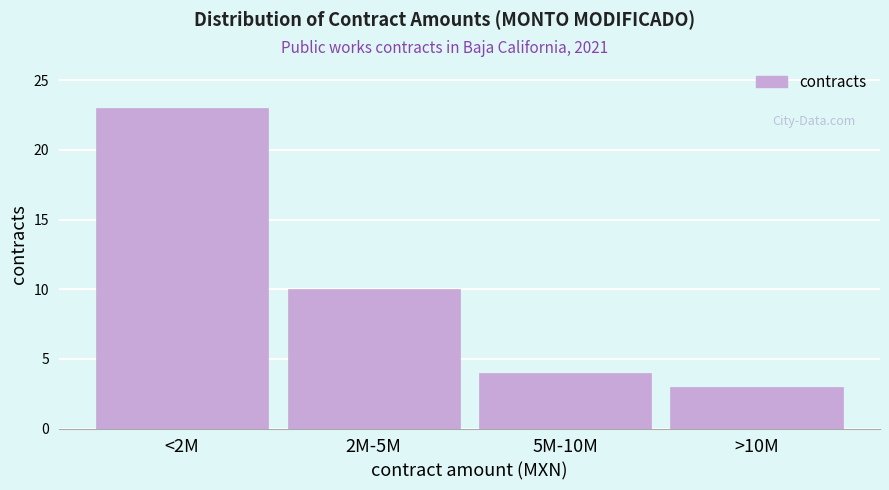

Reading left to right, extract all data points from this chart.

<2M=23	2M-5M=10	5M-10M=4	>10M=3